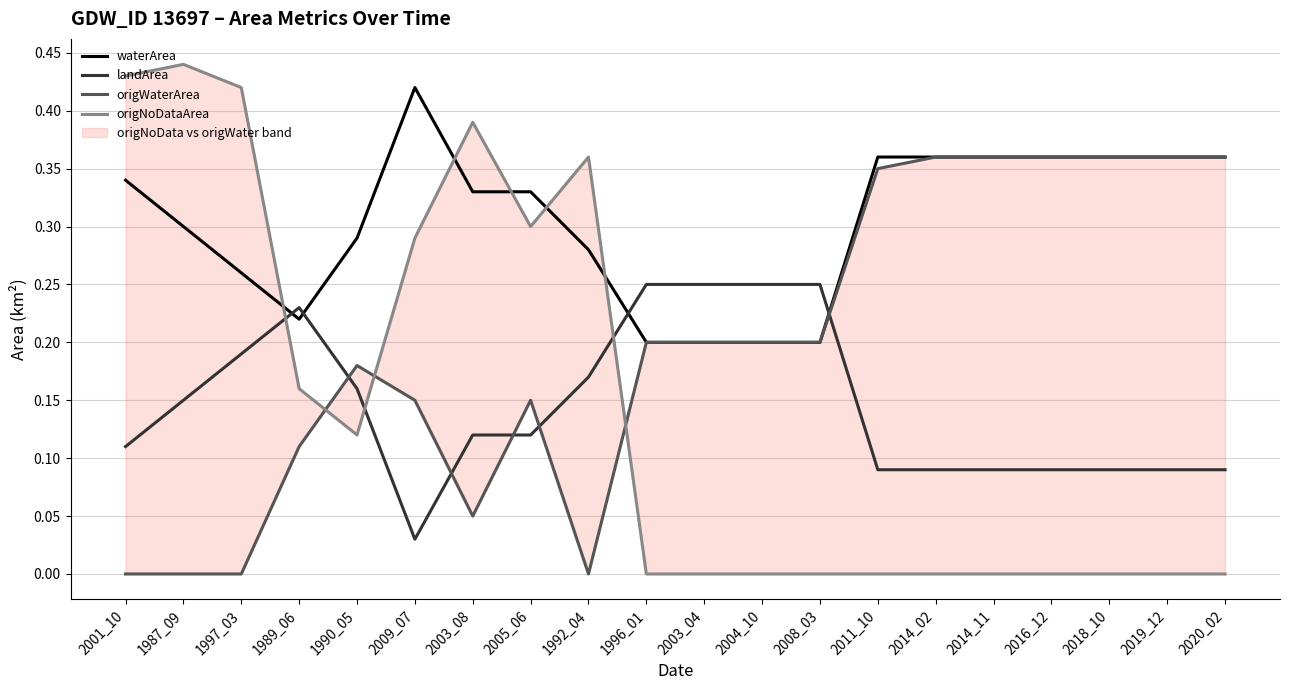

The value of origNoDataArea at 1992_04 is 0.4. True or false?

True